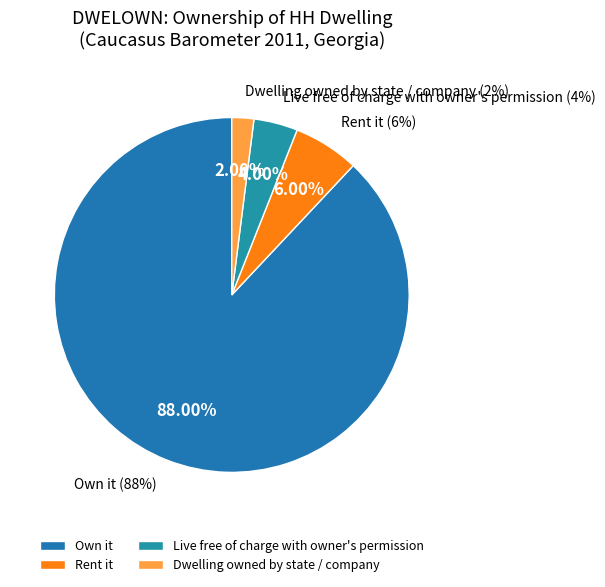

Which slice is the largest?

Own it